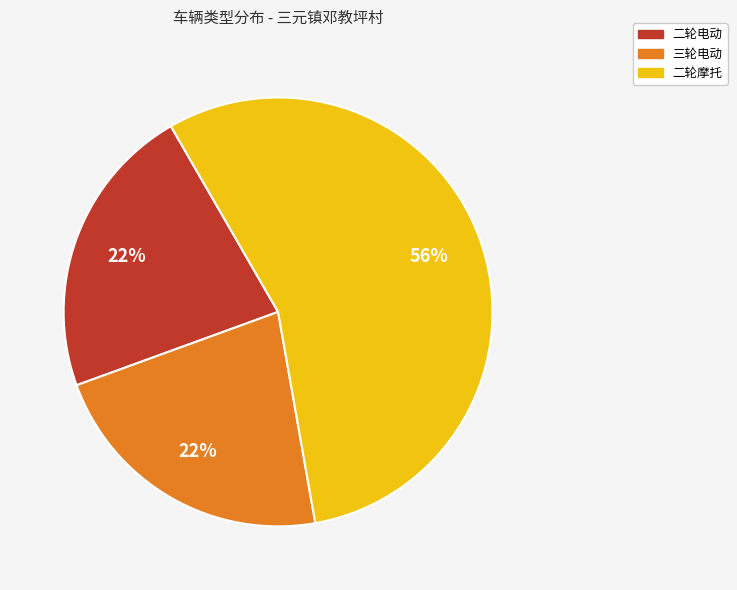

Is there a majority slice in this chart?

Yes